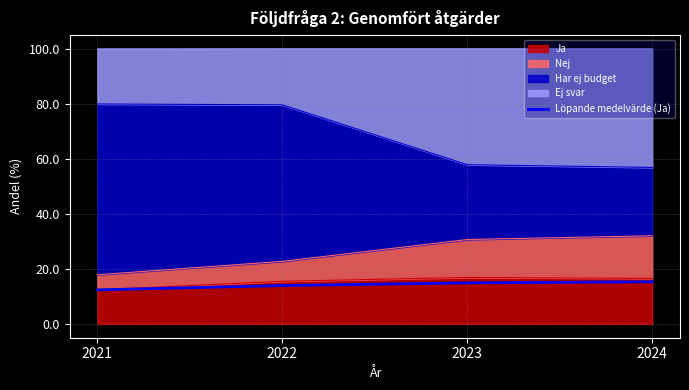

The value at 2022 is 23.2. True or false?

False